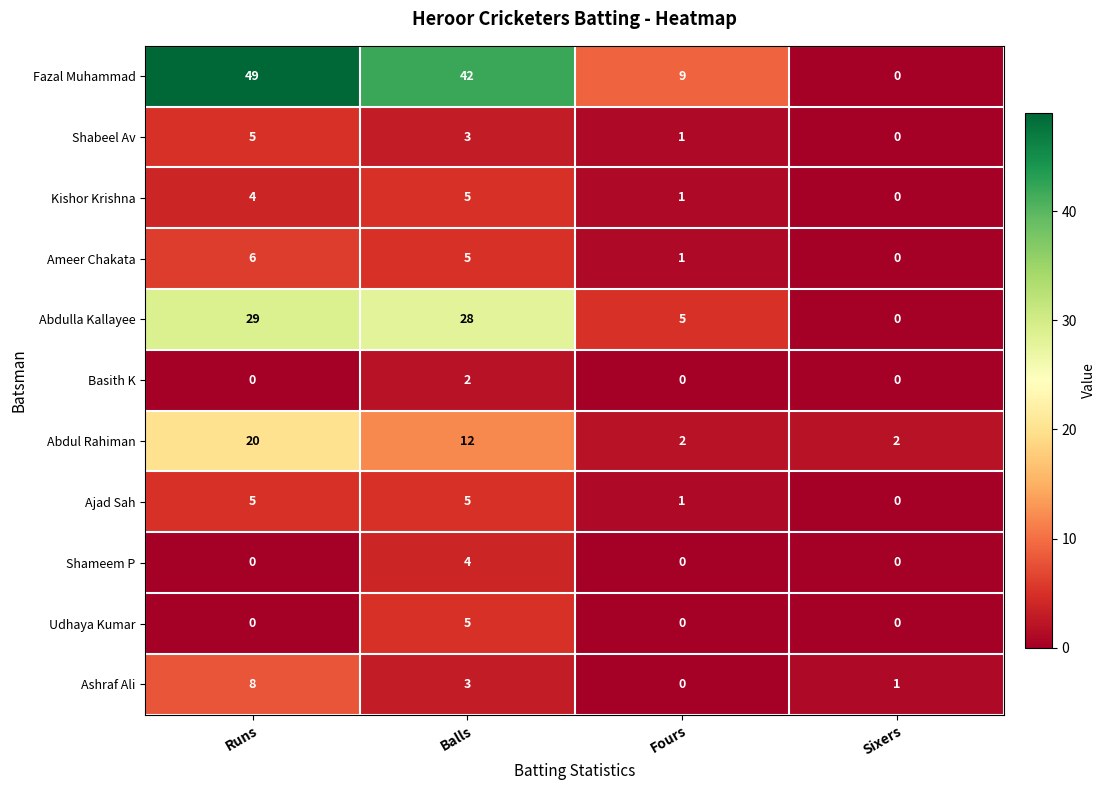

Which series changed the most between Fours and Sixers?

Fazal Muhammad